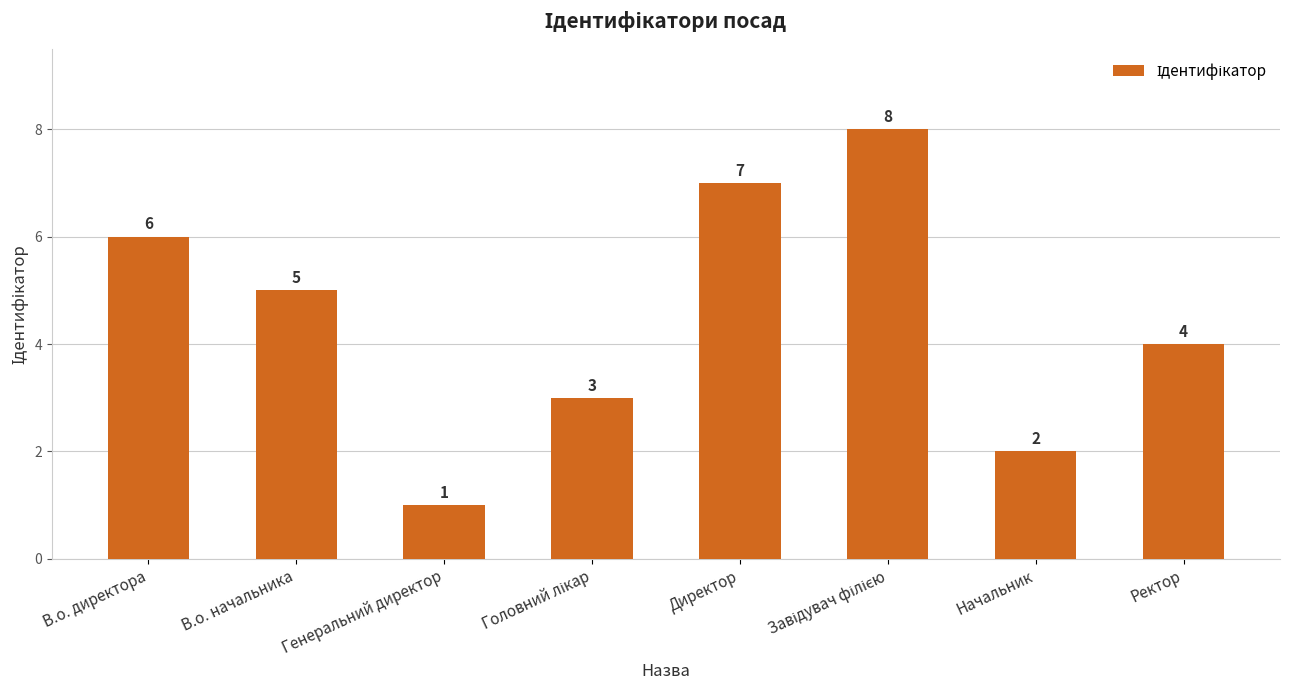

Where does the data first go above 5?

В.о. директора